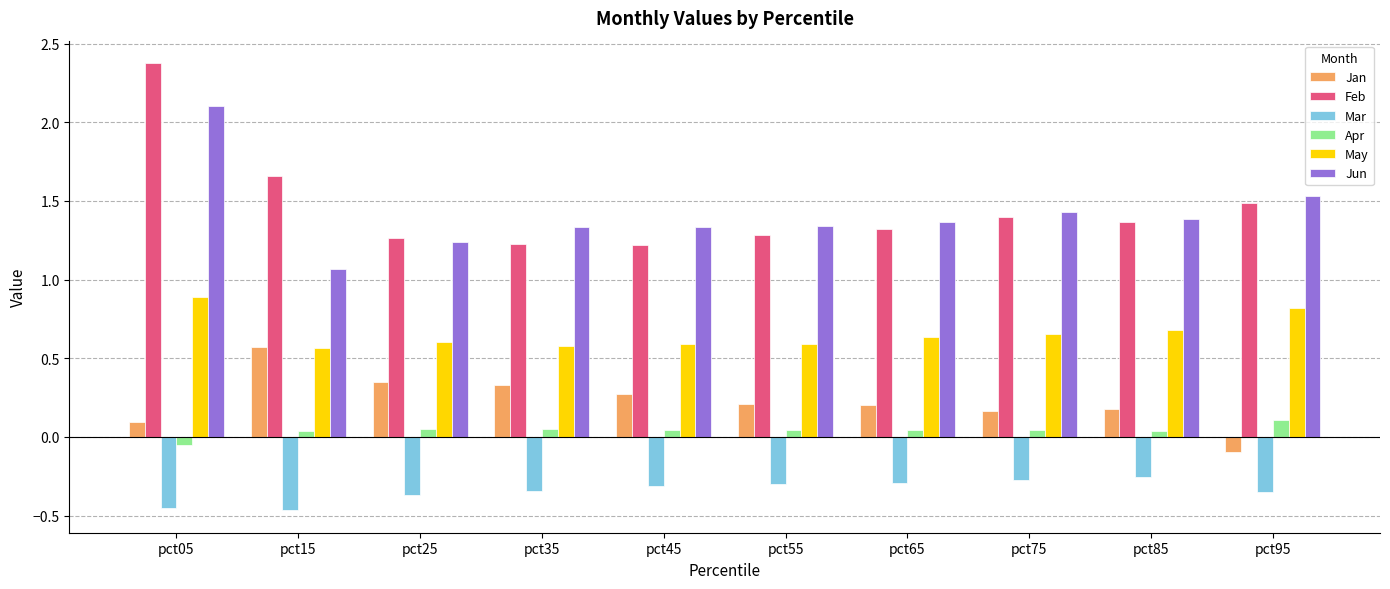

What is the approximate value of Feb at pct95?

1.5